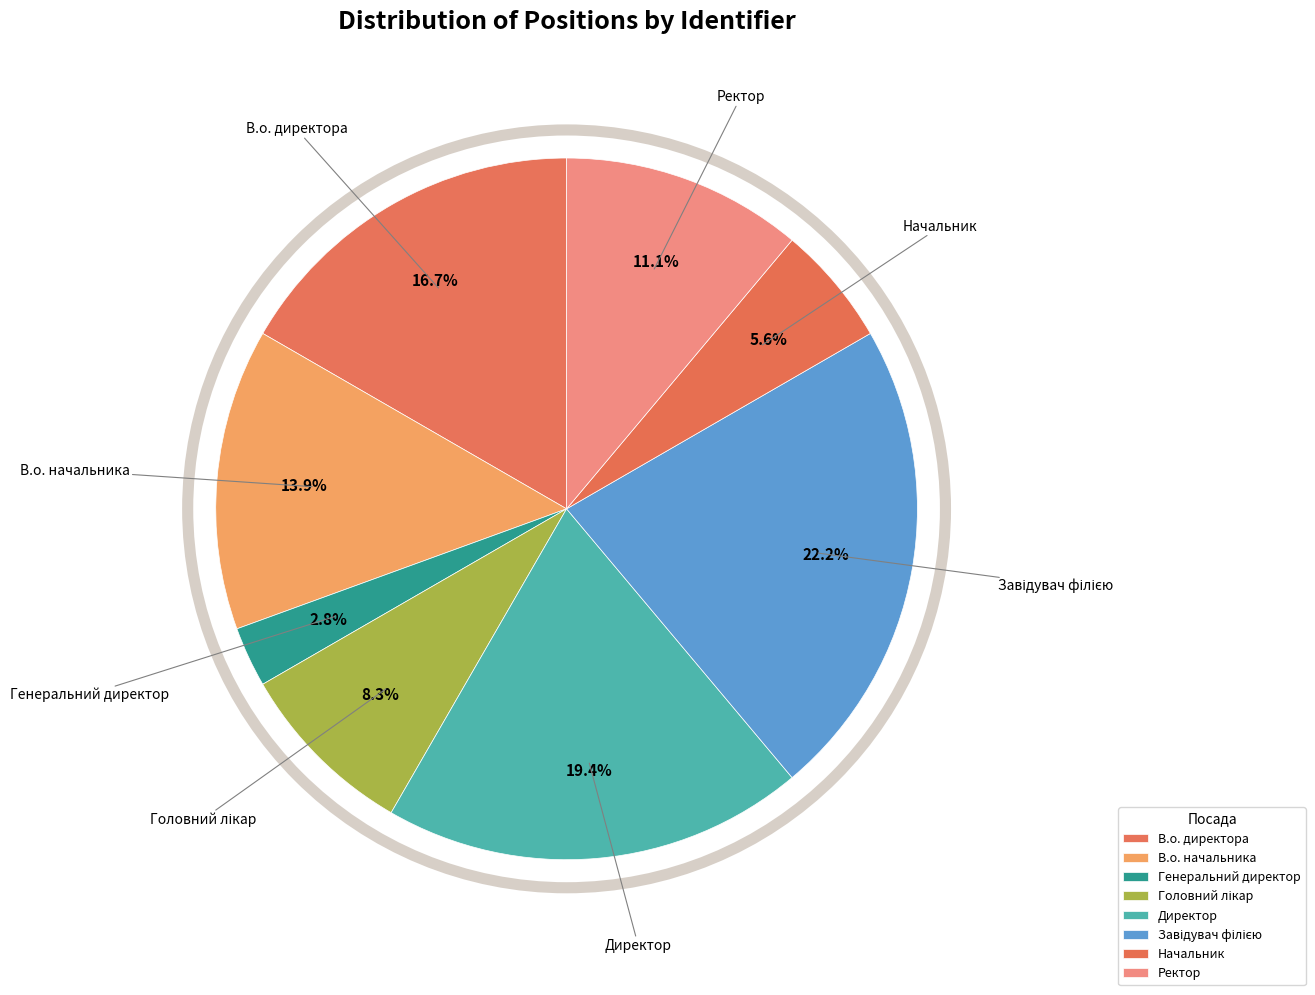

To the nearest percent, what is the average slice percentage?

12%